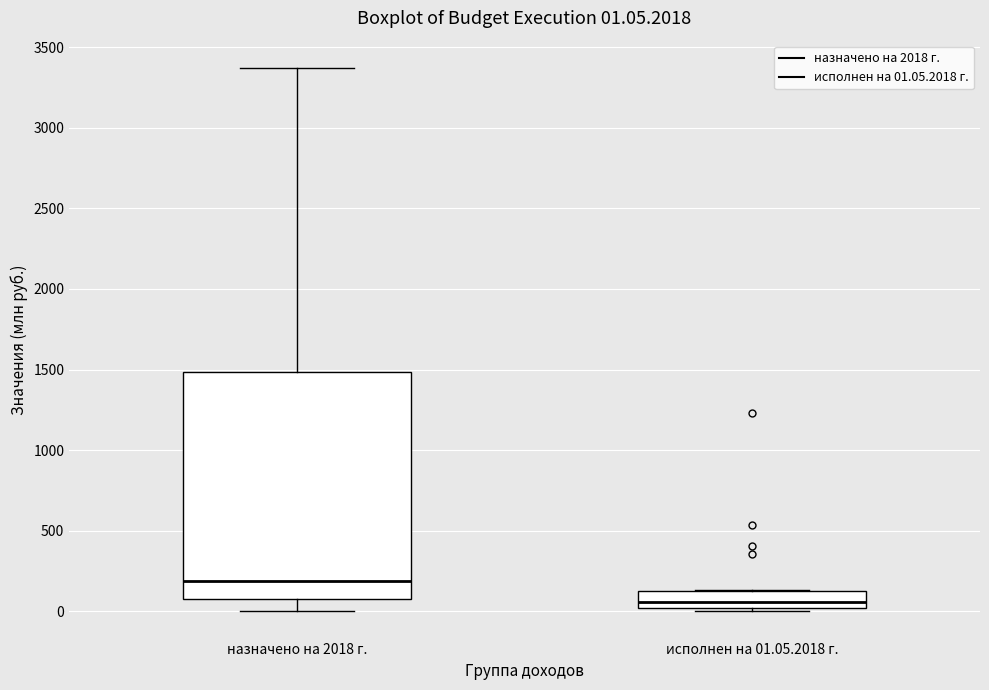

Which box is the tallest, from its lower edge to its upper edge?

назначено на 2018 г.